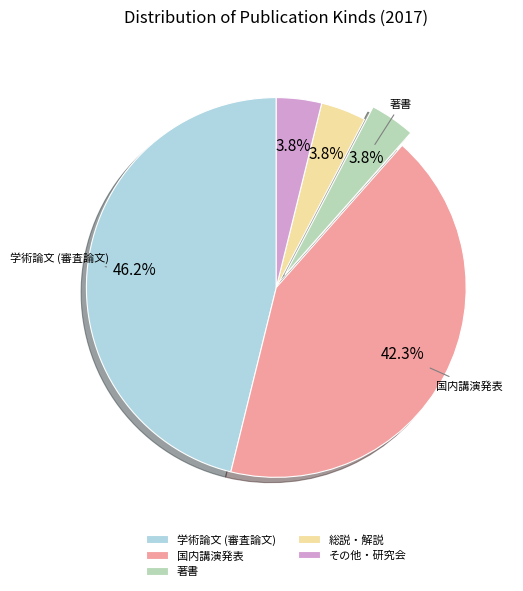

Is the sum of 総説・解説 and 国内講演発表 greater than half?

No